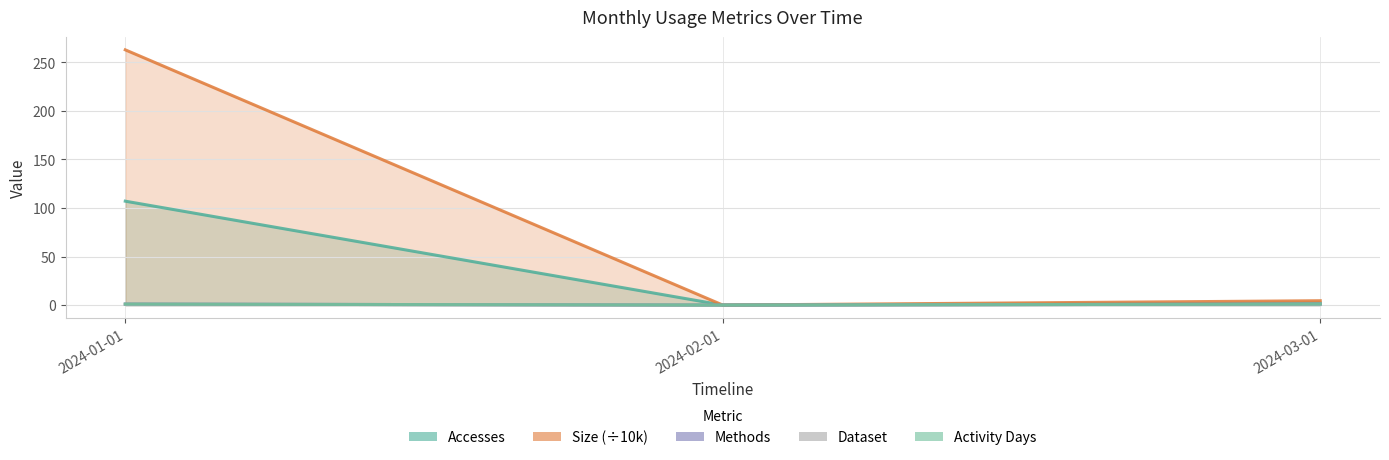

At which label is Dataset closest to 0?

2024-02-01